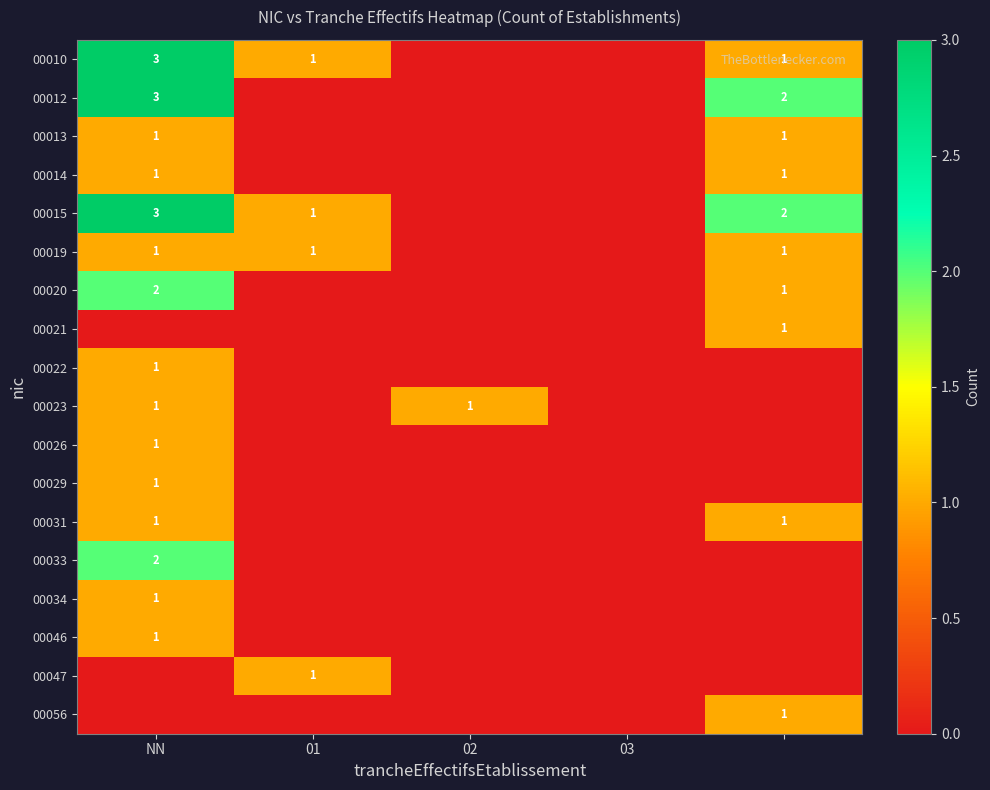

At which category is the sum across all series the highest?

NN